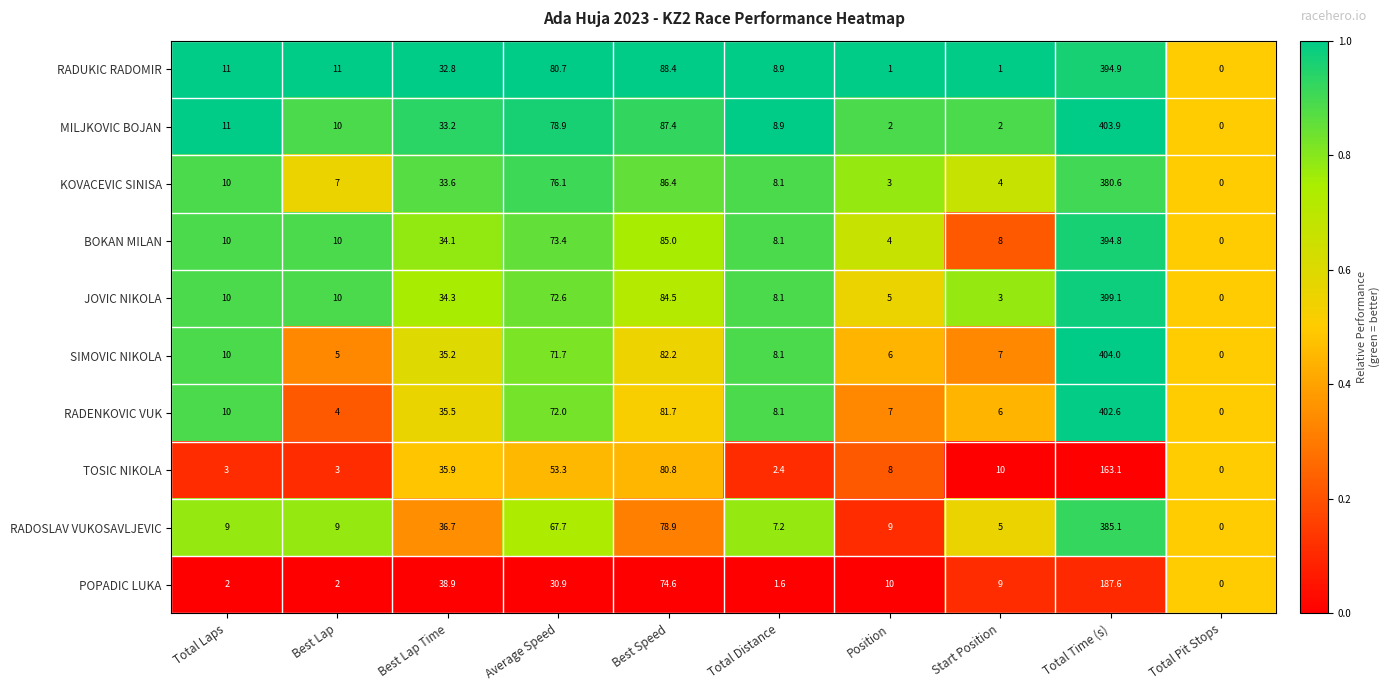

At which label is POPADIC LUKA closest to 93?

Best Speed